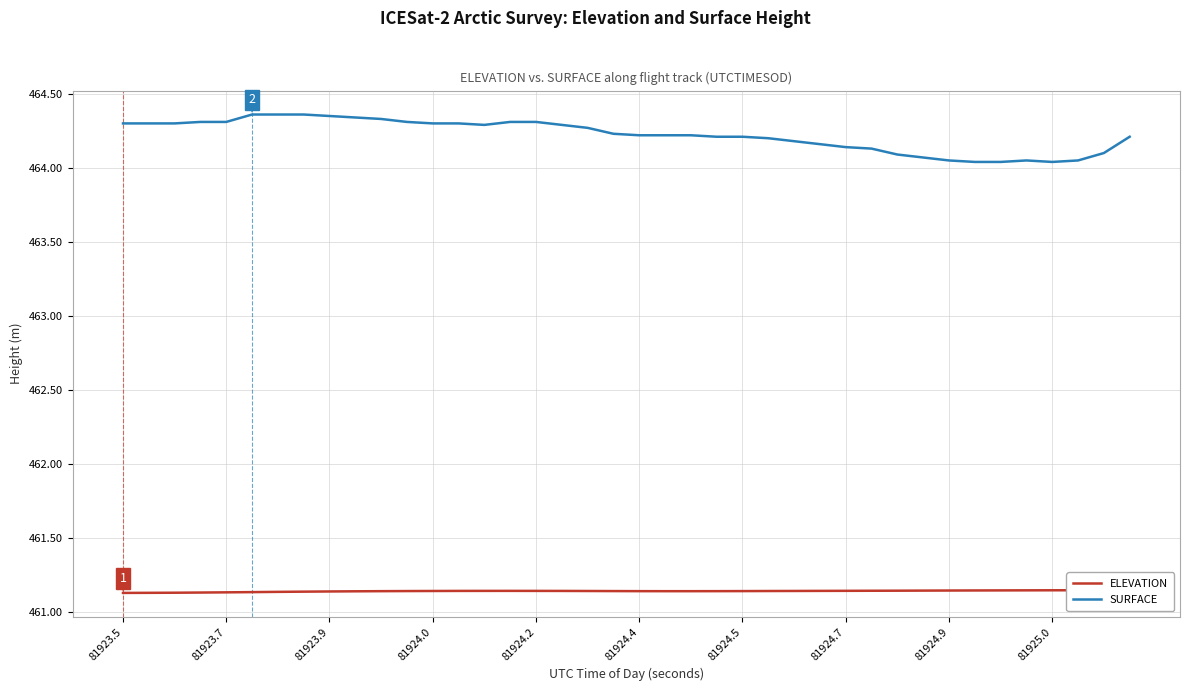

Is it true that SURFACE equals 256.4 at 81924.4?

False